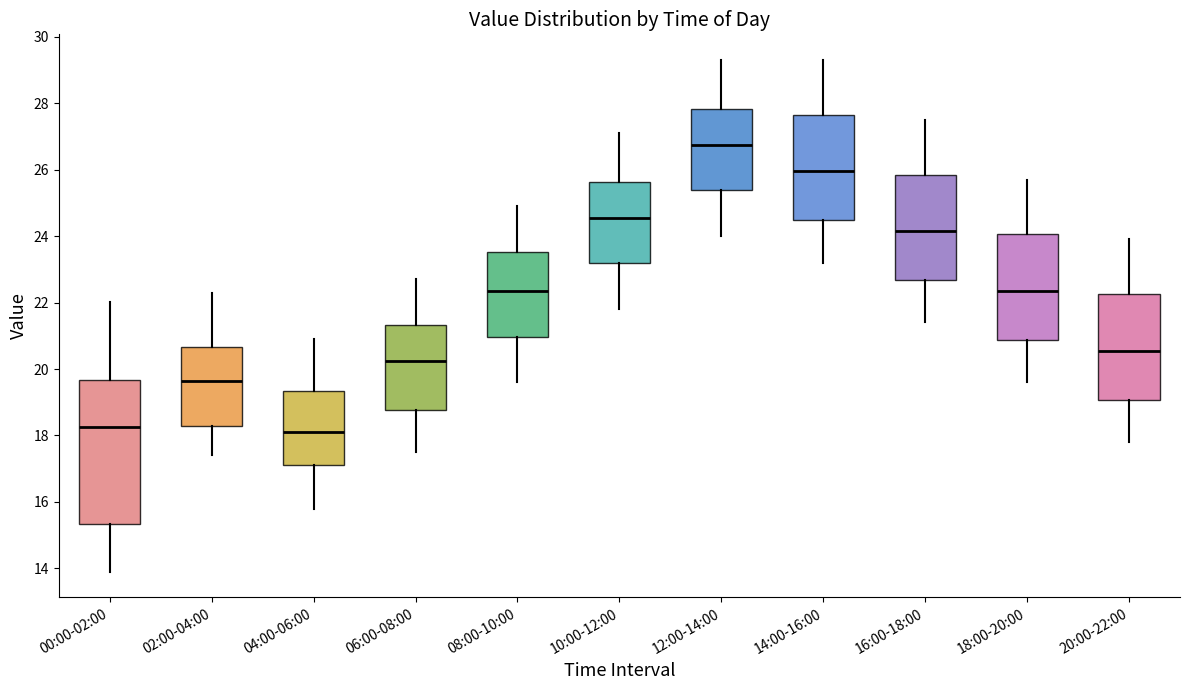

Which box's median line is the highest?

12:00-14:00